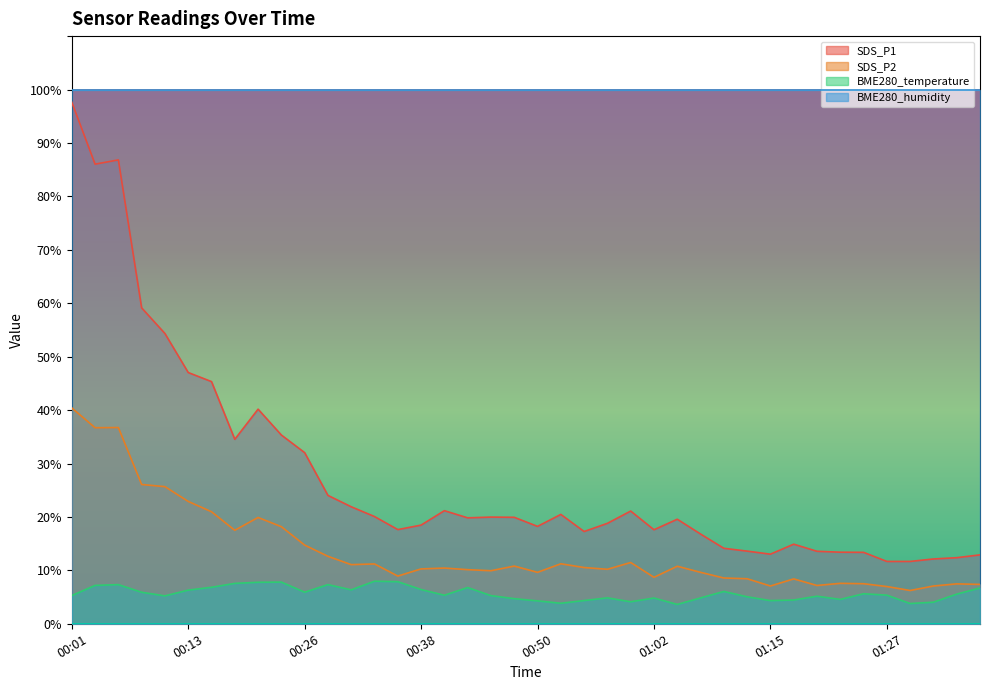

Which series changed the most between 00:33 and 00:53?

BME280_temperature